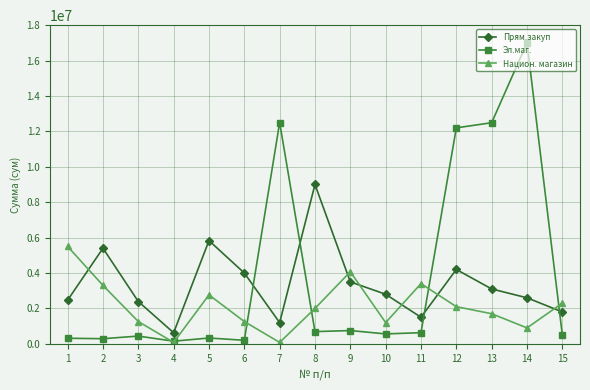

What is the smallest value displayed?

80000